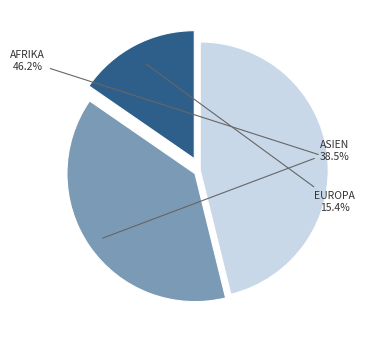

Is there any slice that represents more than half of the pie?

No